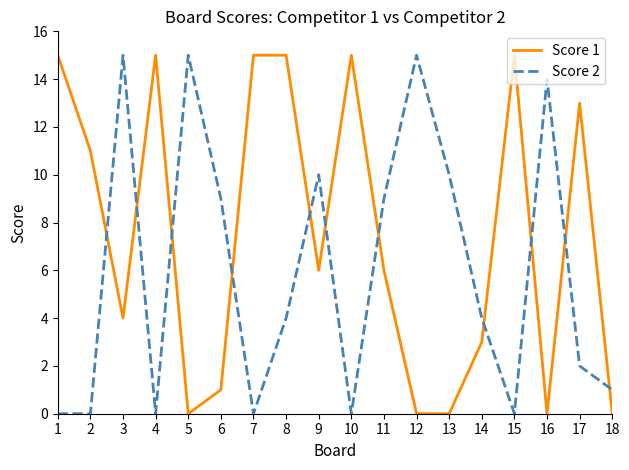

Which series changed the most between 2 and 18?

Score 1